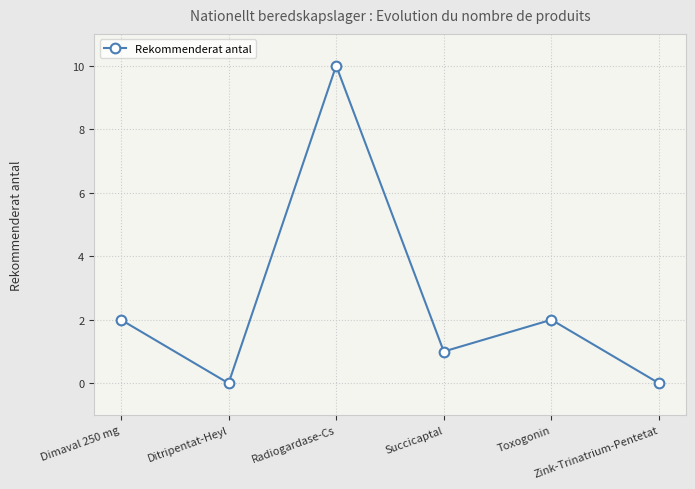

True or false: there are more than 0 points higher than both neighbors.

True